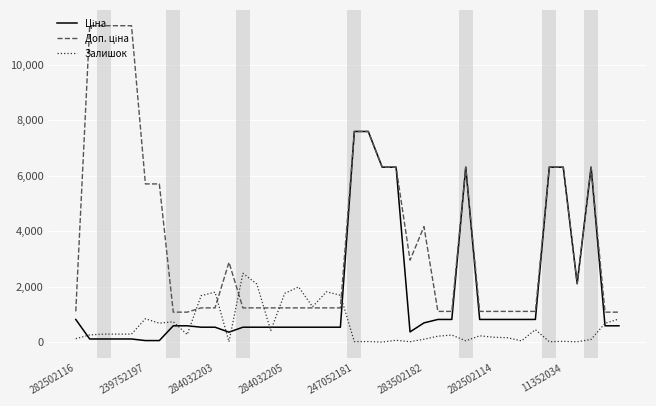

The value of Залишок at 239752197 is 845.0. True or false?

True